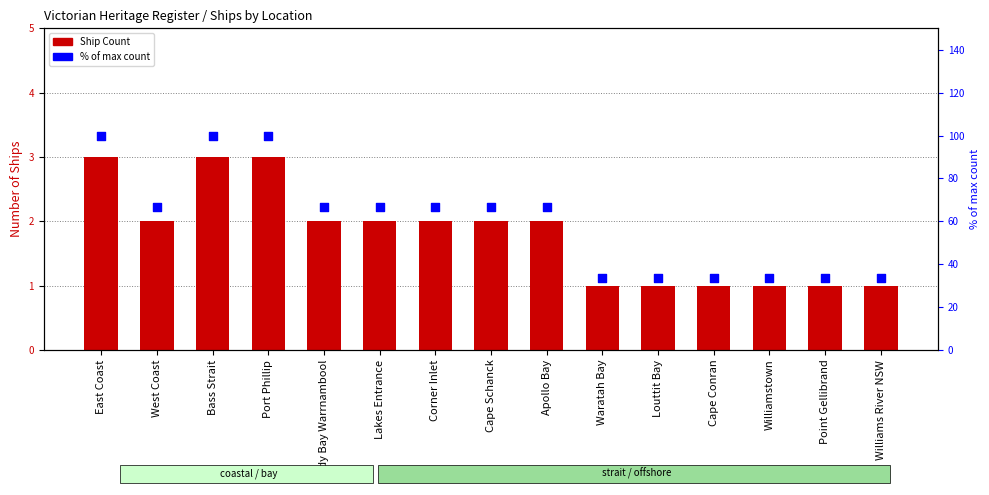

Which series reaches the minimum Y coordinate?

Ship Count